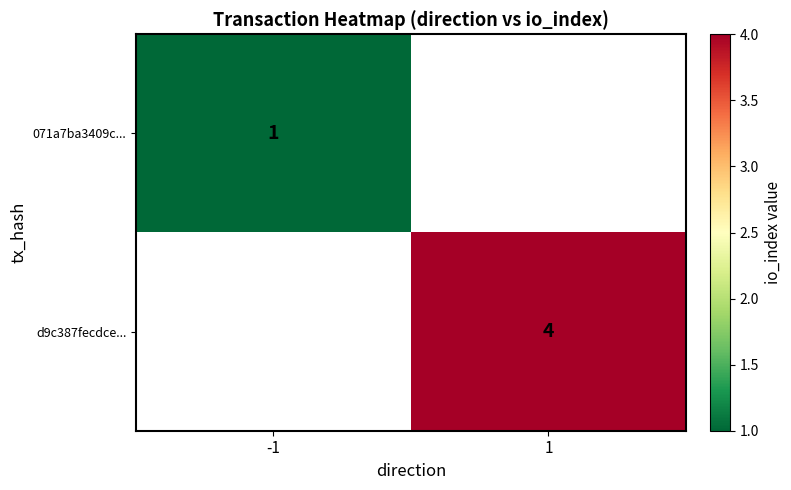

The 071a7ba3409c... series shows 1 at -1. True or false?

True